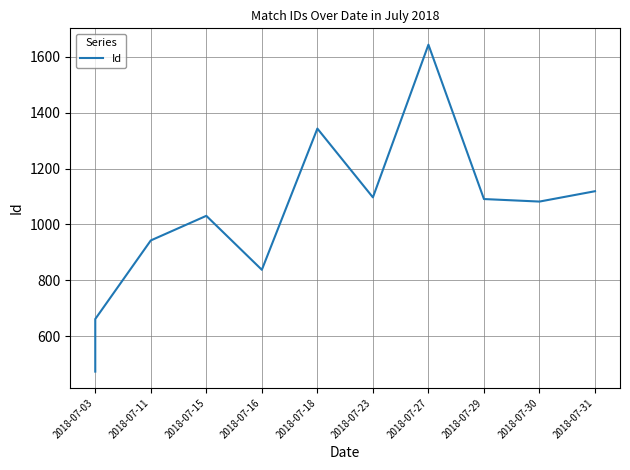

What is the sum of the values at 2018-07-30 and 2018-07-31?

2201